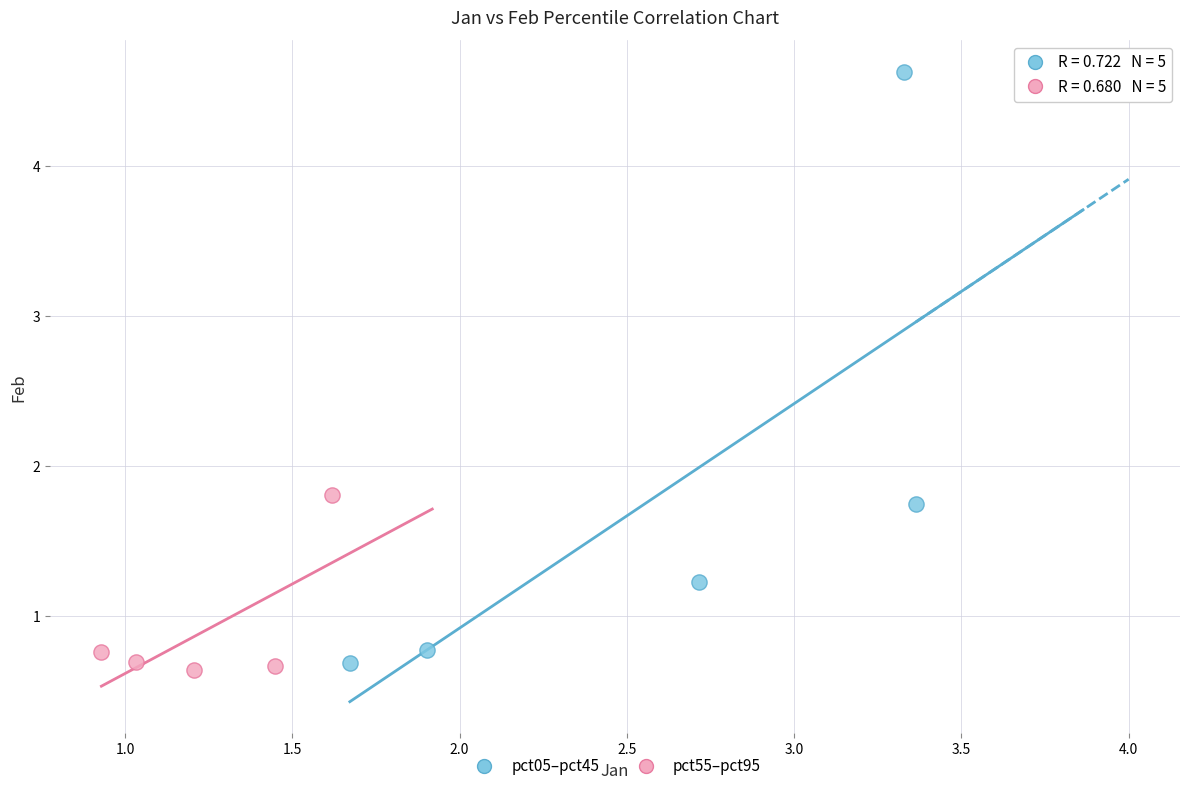

Which series has the largest Y range (max minus min)?

pct05–pct45